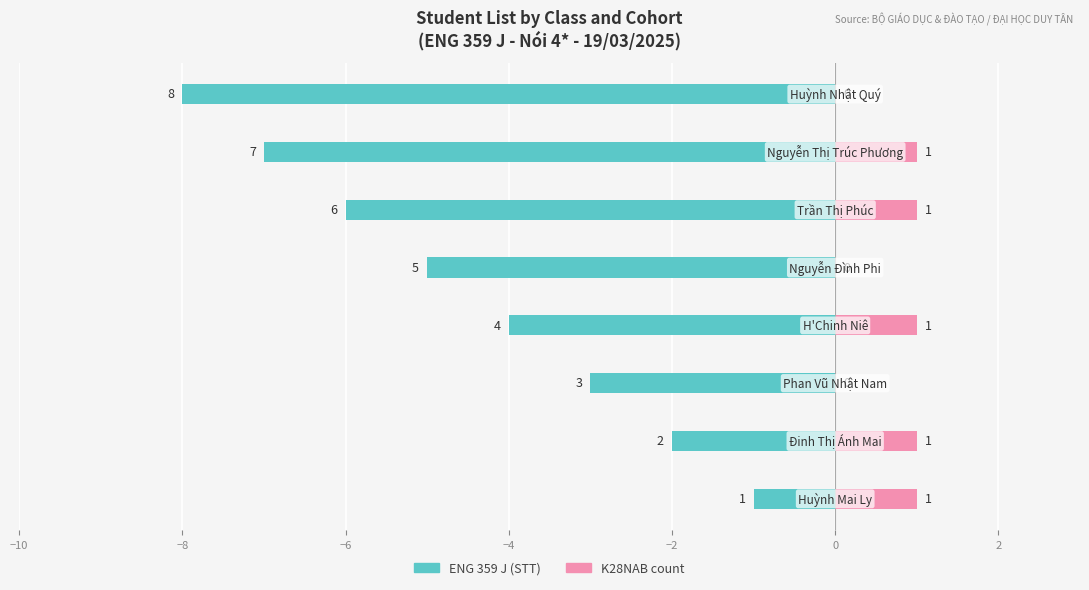

Reading right to left, list all the values displayed in this chart.

ENG 359 J (STT): 4=-8	2=-7	0=-6	−2=-5	−4=-4	−6=-3	−8=-2	−10=-1
K28NAB count: 4=0	2=1	0=1	−2=0	−4=1	−6=0	−8=1	−10=1